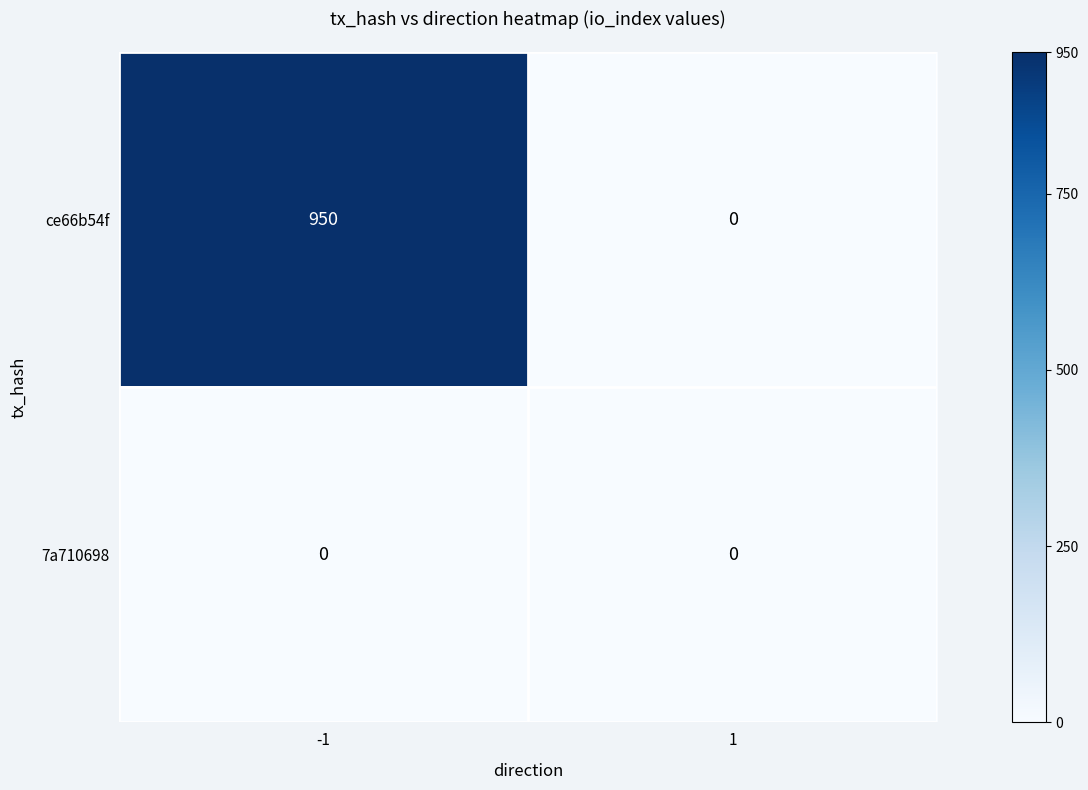

At which category does the chart reach its peak across all series?

-1